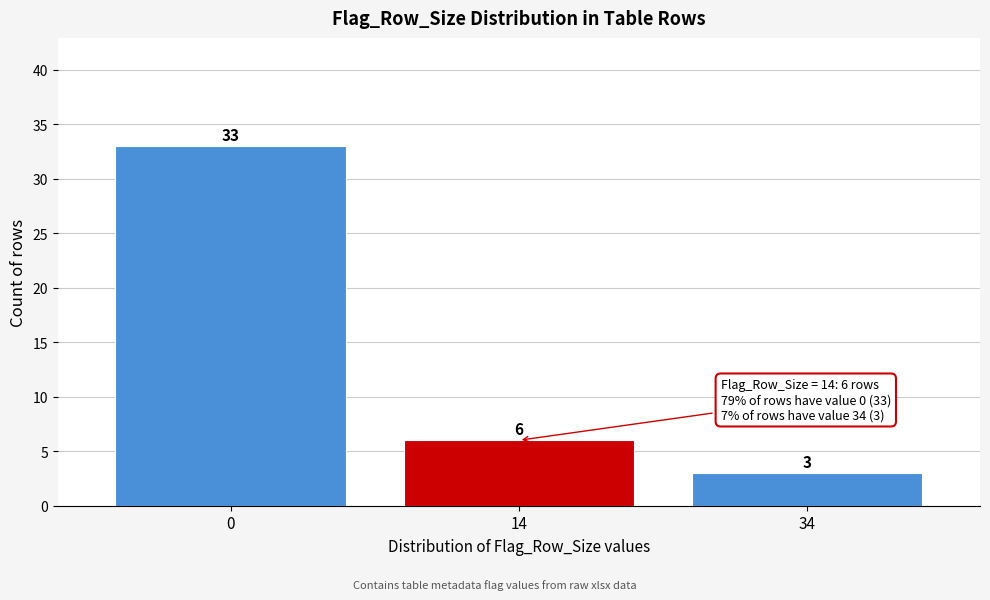

Reading left to right, list all the values displayed in this chart.

33	6	3